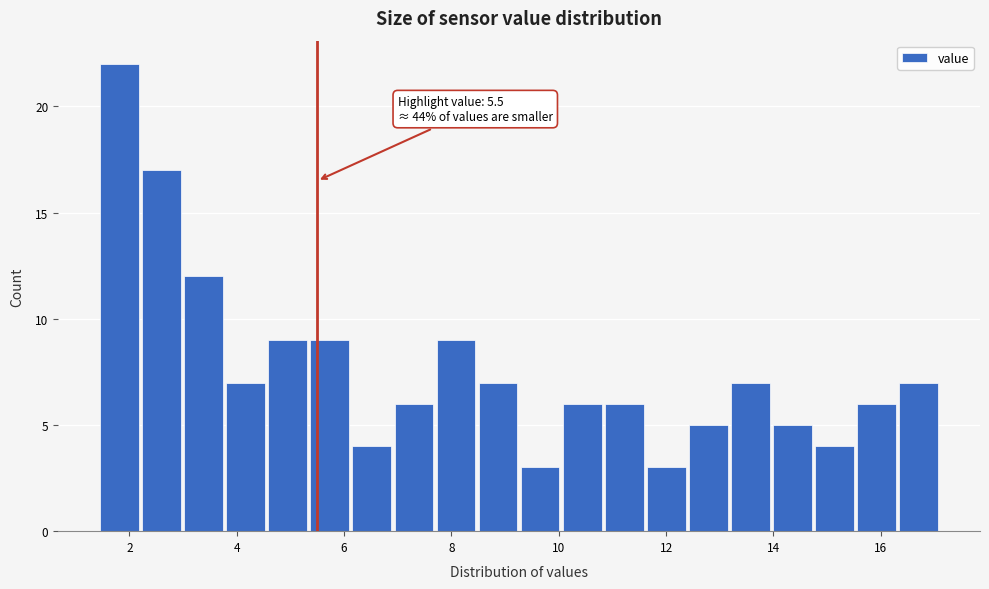

Read against the x-axis, roughly where is the centre of the tallest bar?

1.8